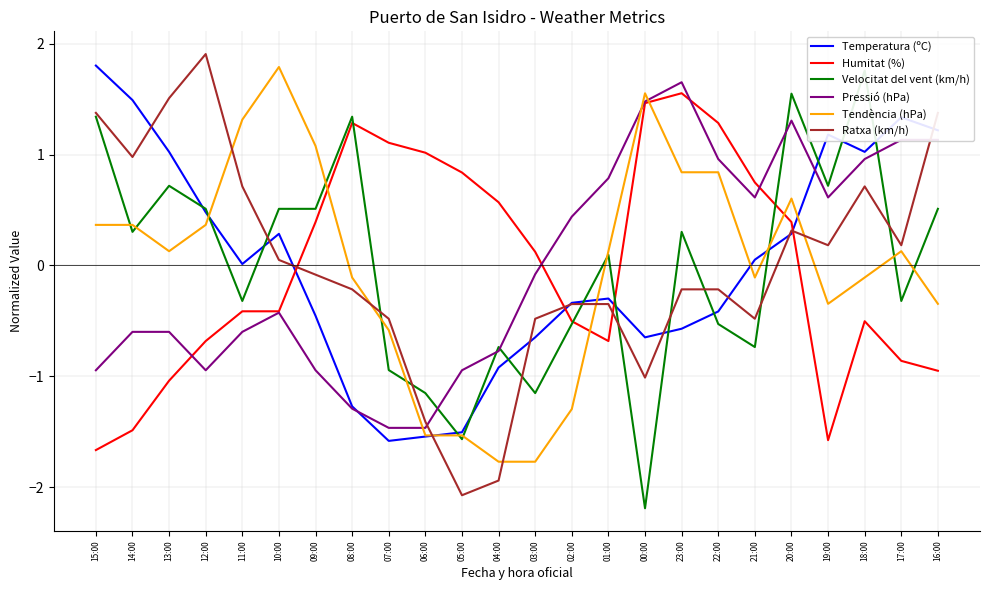

Which label corresponds to the largest value in the chart?

12:00